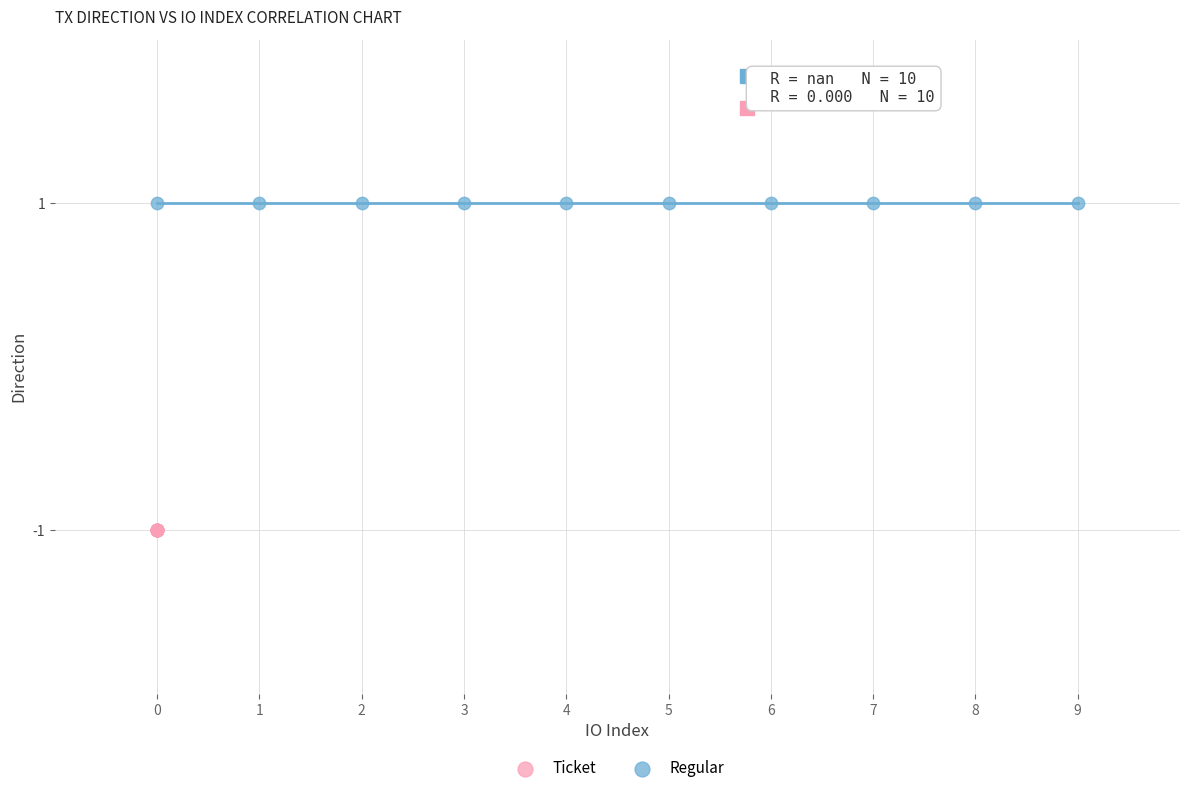

Which series contains the highest Y value?

Regular